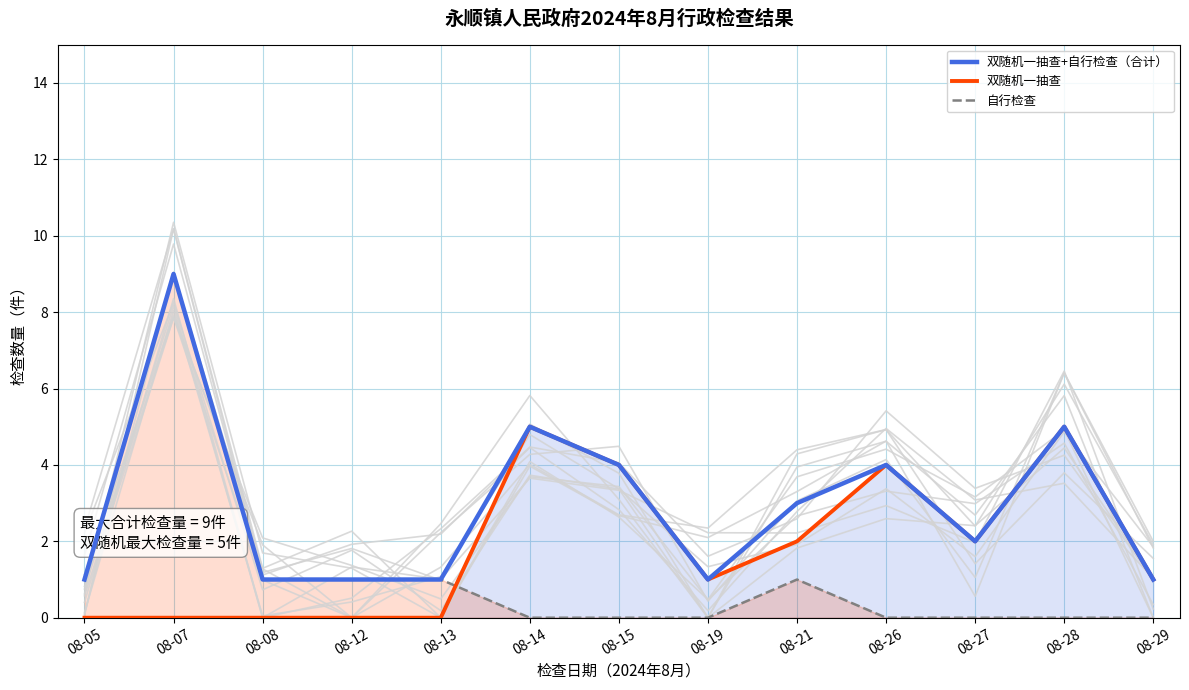

At which label does 双随机一抽查+自行检查（合计） reach its peak?

08-07